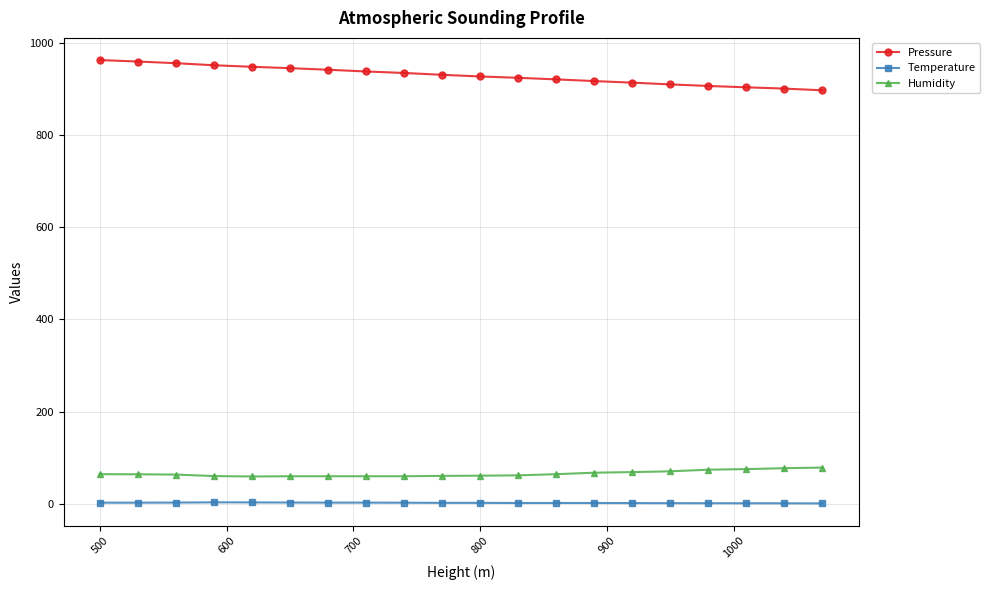

What is the sum of all Temperature values?

45.5